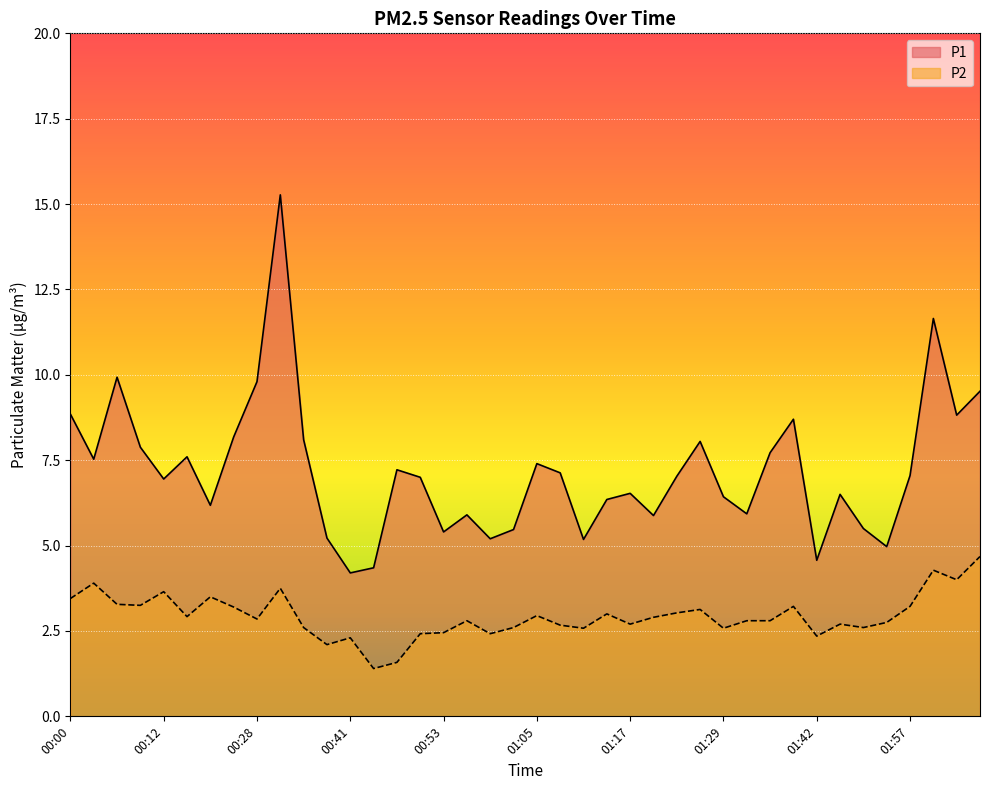

What is the difference between the maximum and second lowest values in the P2 series?

3.1